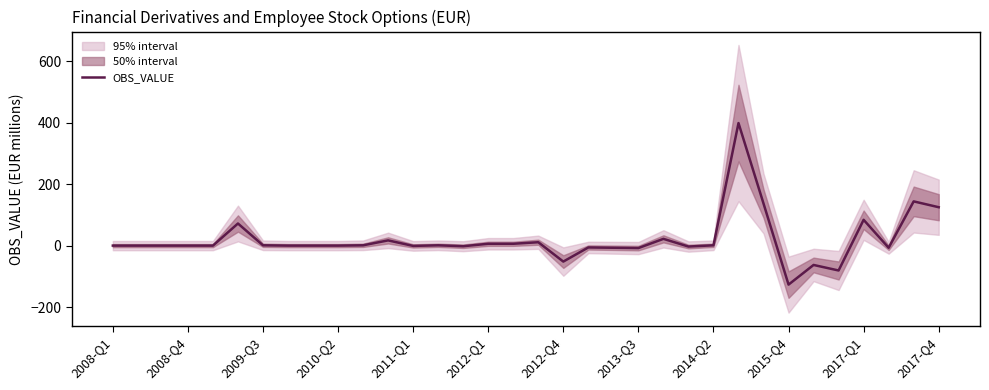

What is the highest value of the OBS_VALUE series?

399